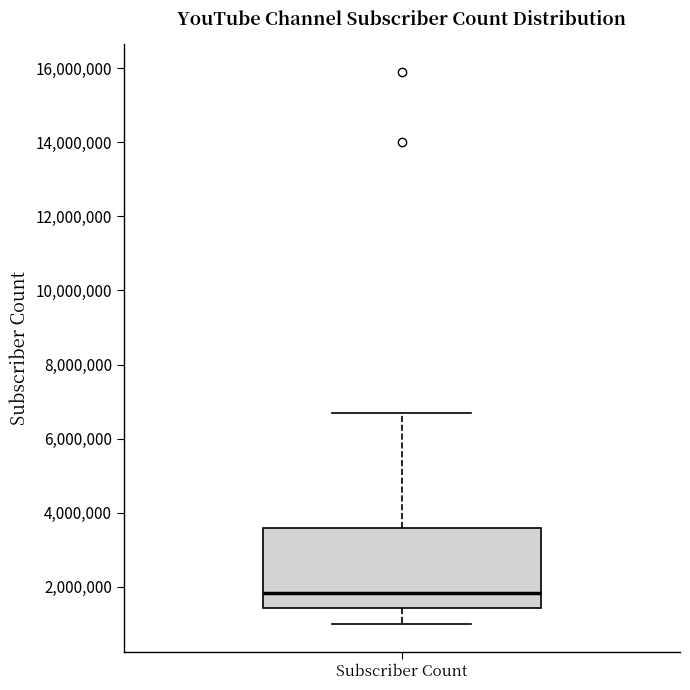

Where does the median line of the box for Subscriber Count sit on the y-axis? The values are not printed on the chart, so give them approximately, as read against the axis.

1800000